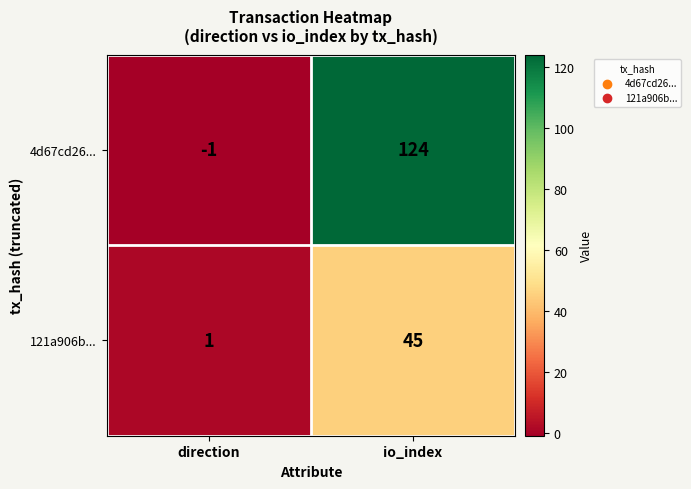

At which category is the sum across all series the highest?

io_index